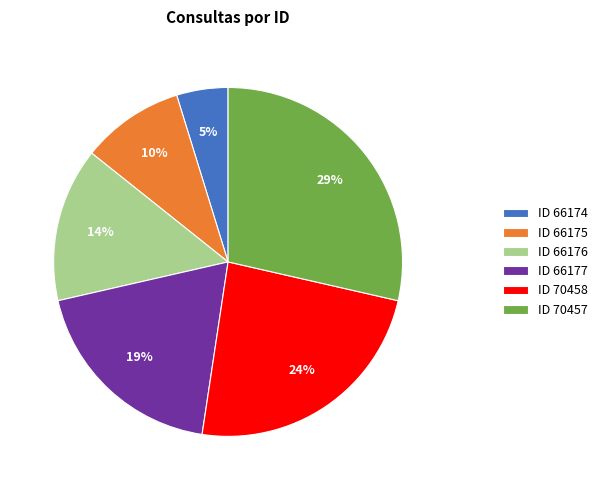

To the nearest percent, what is the average slice percentage?

17%